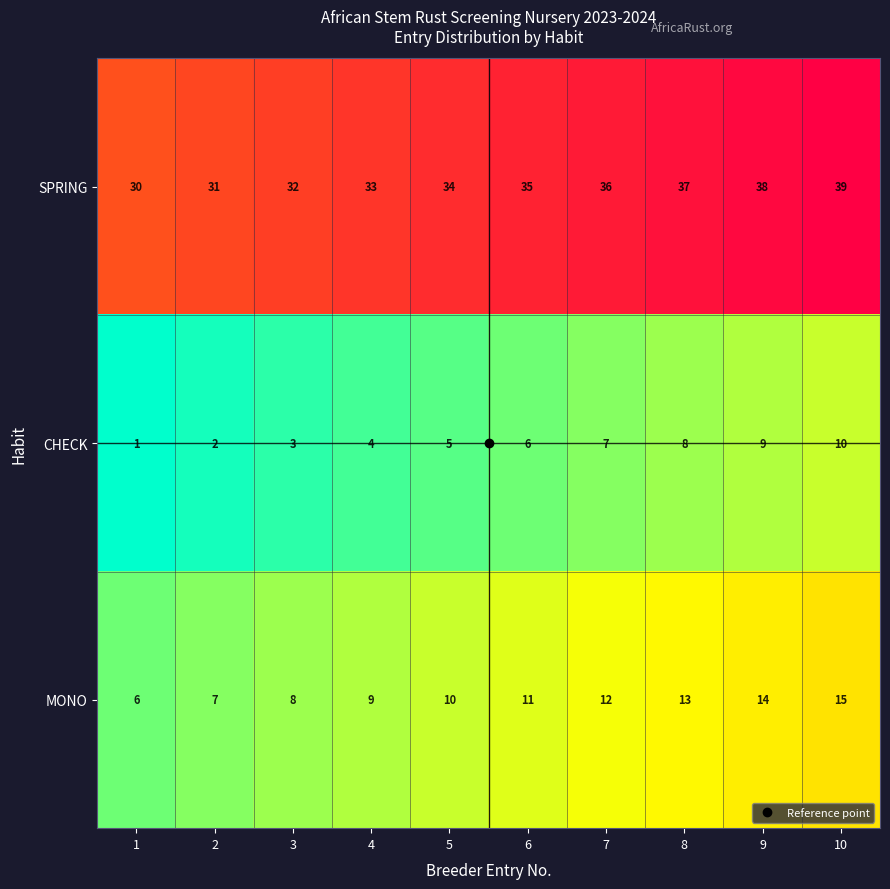

What is the average value of the CHECK series?

6